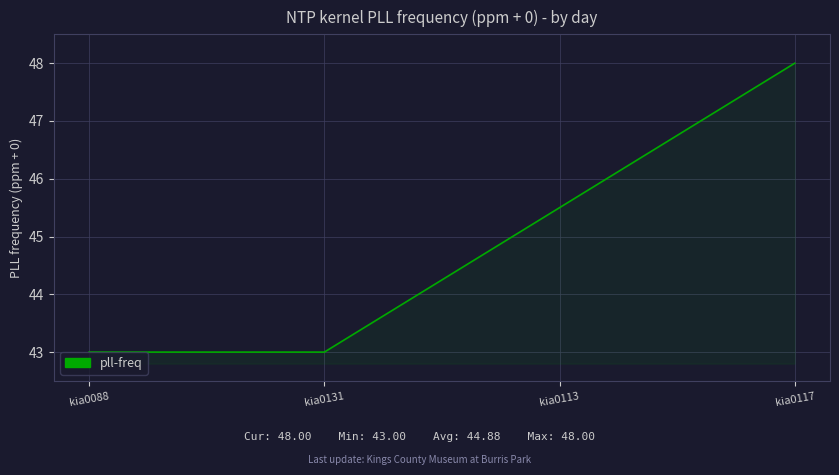

What is the difference between the maximum and second lowest values?

5.0